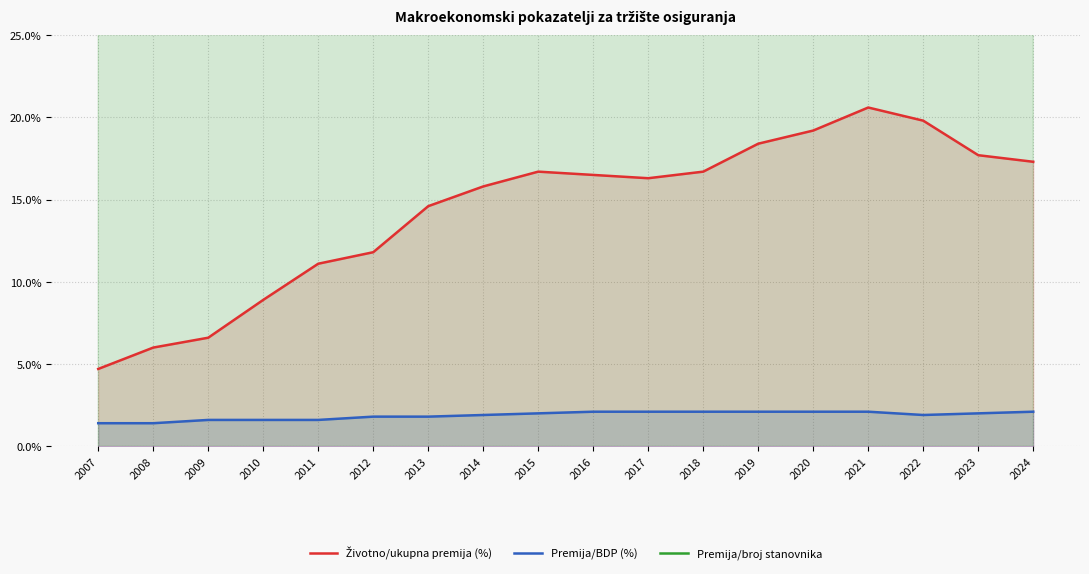

What is the total value across all series at 2009?

91.8